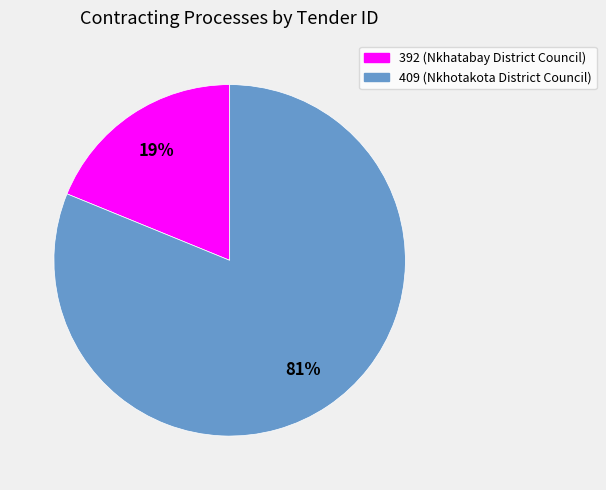

Which slice is the largest?

409